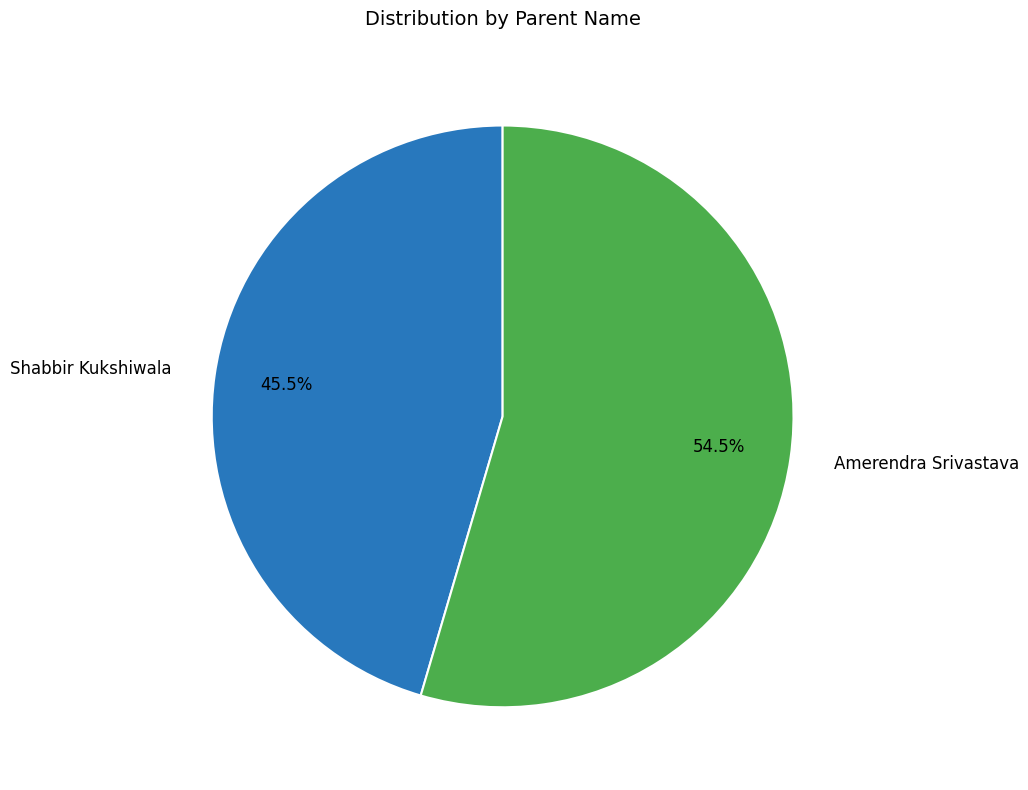

To the nearest percent, what is the average slice percentage?

50%